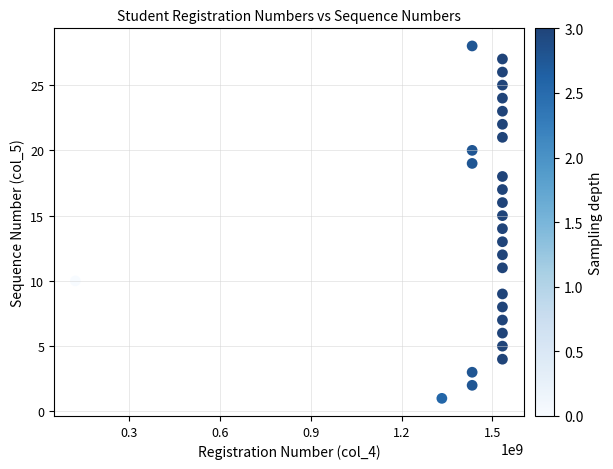

What is the range of Y values (max minus min)?

27